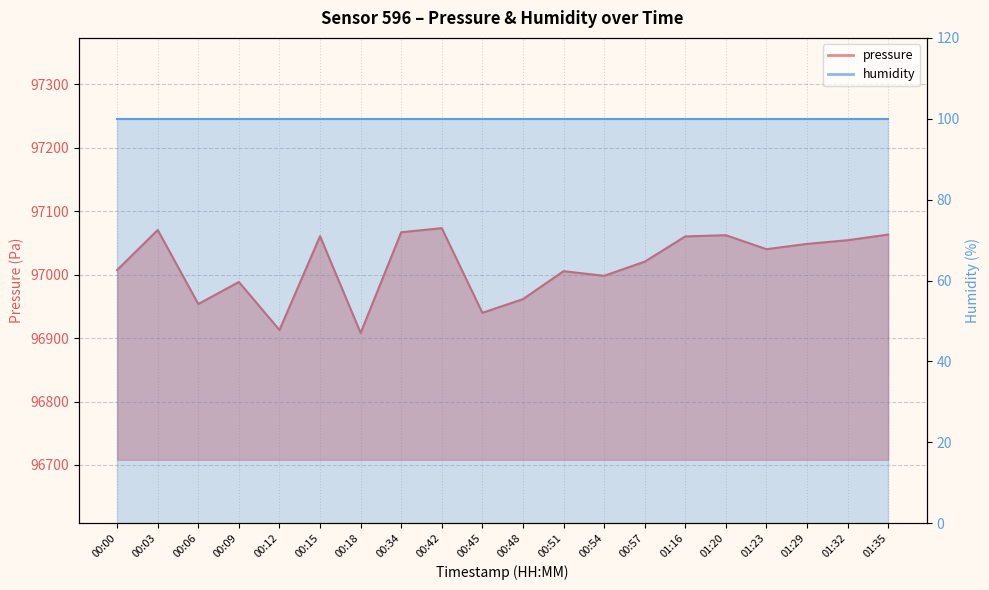

The chart shows a value of 97073.4 at 00:42. True or false?

True